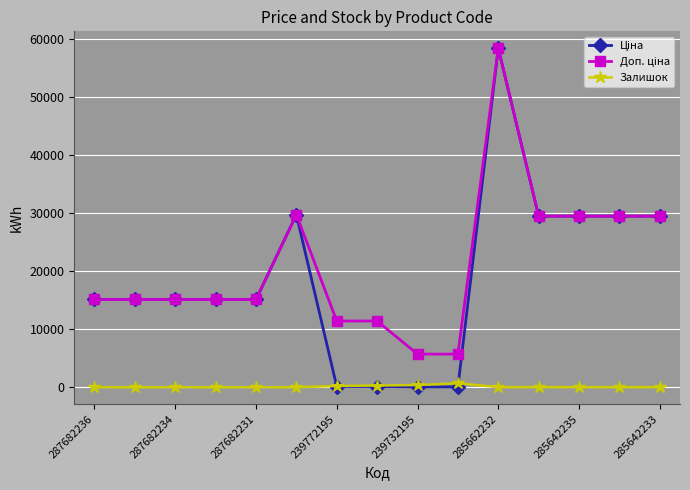

Count the number of categories in the chart.

15